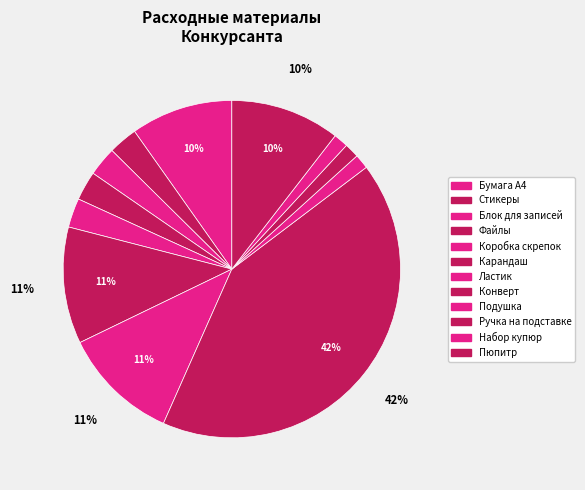

What percentage is the Набор купюр slice, to the nearest percent?

1%